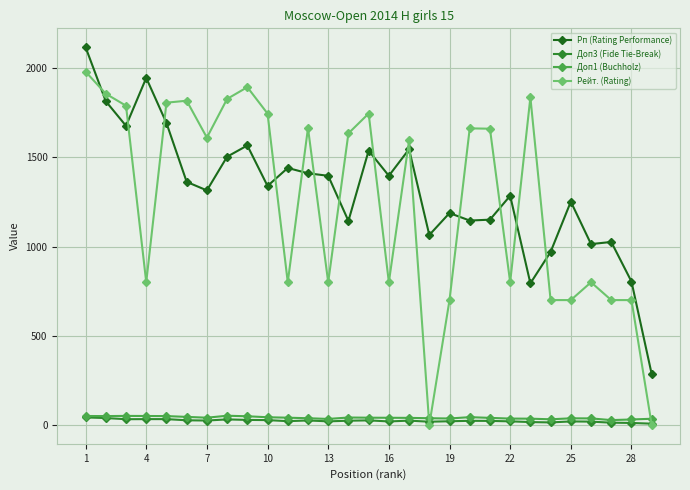

What is the value of the Доп1 (Buchholz) point at the 2nd from the left?

49.5